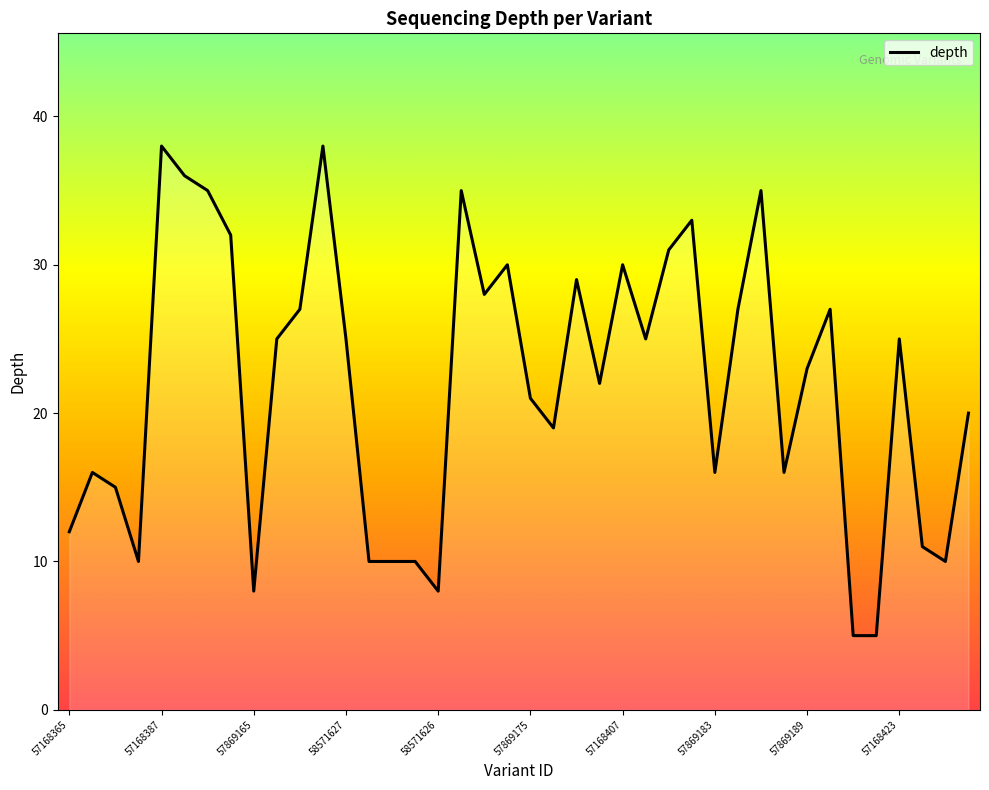

What is the smallest value displayed?

5